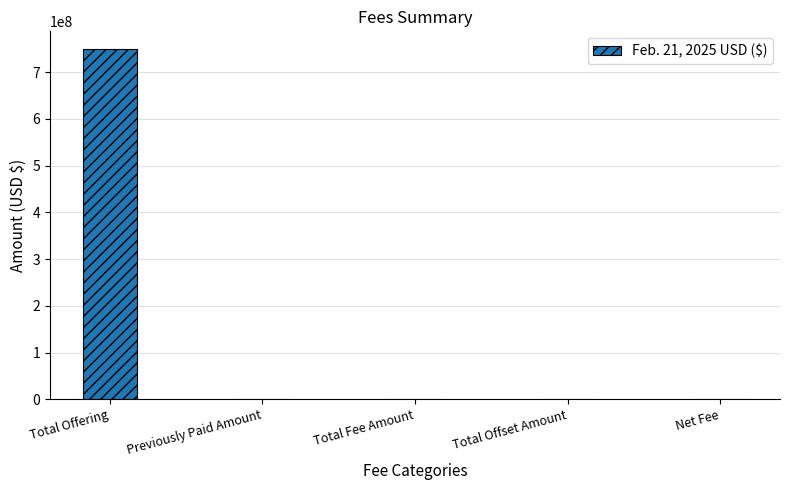

Is it true that the value at Previously Paid Amount is 399924257?

False